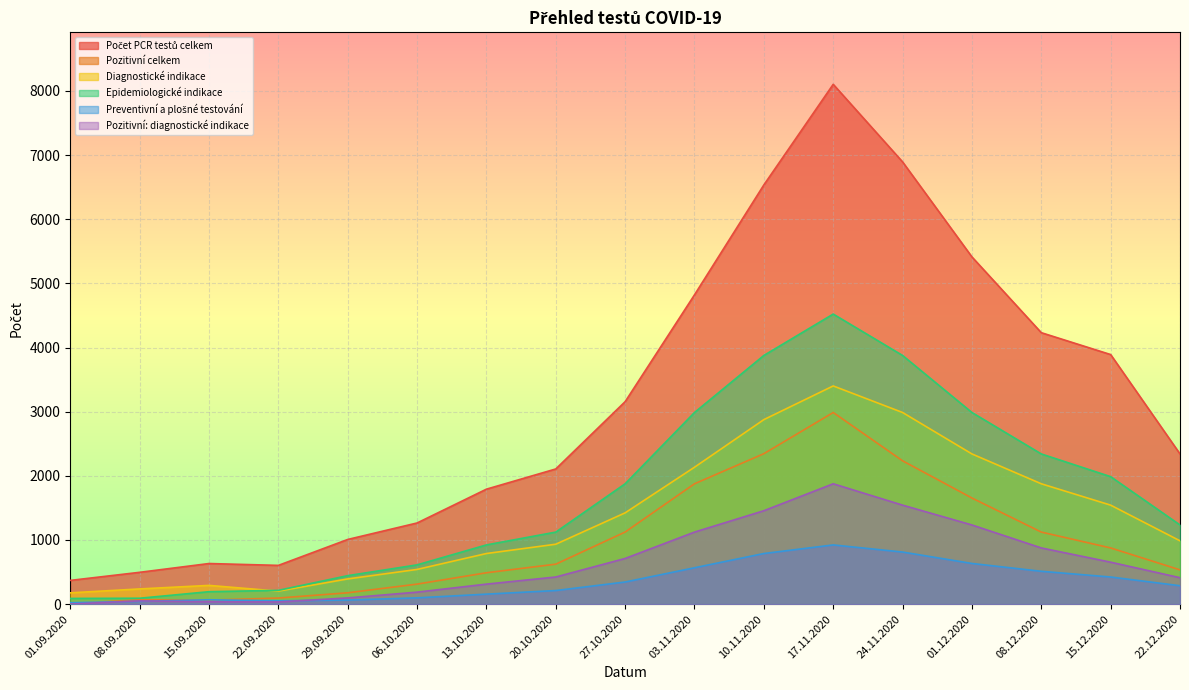

Which series changed the most between 01.09.2020 and 22.12.2020?

Počet PCR testů celkem